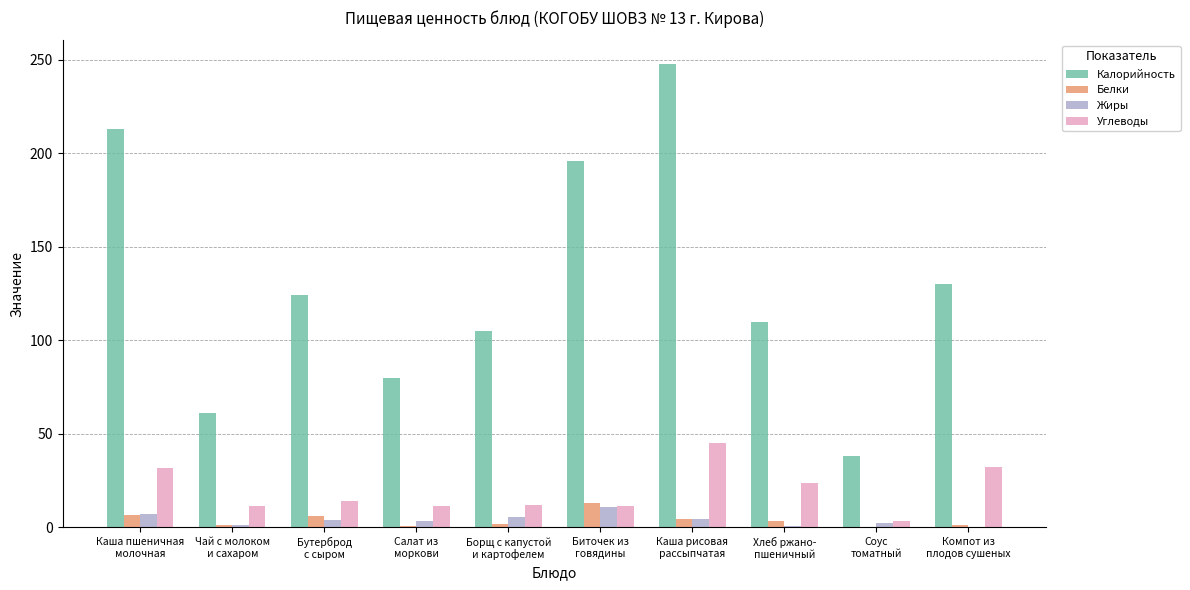

Which series has the largest total across all categories?

Калорийность